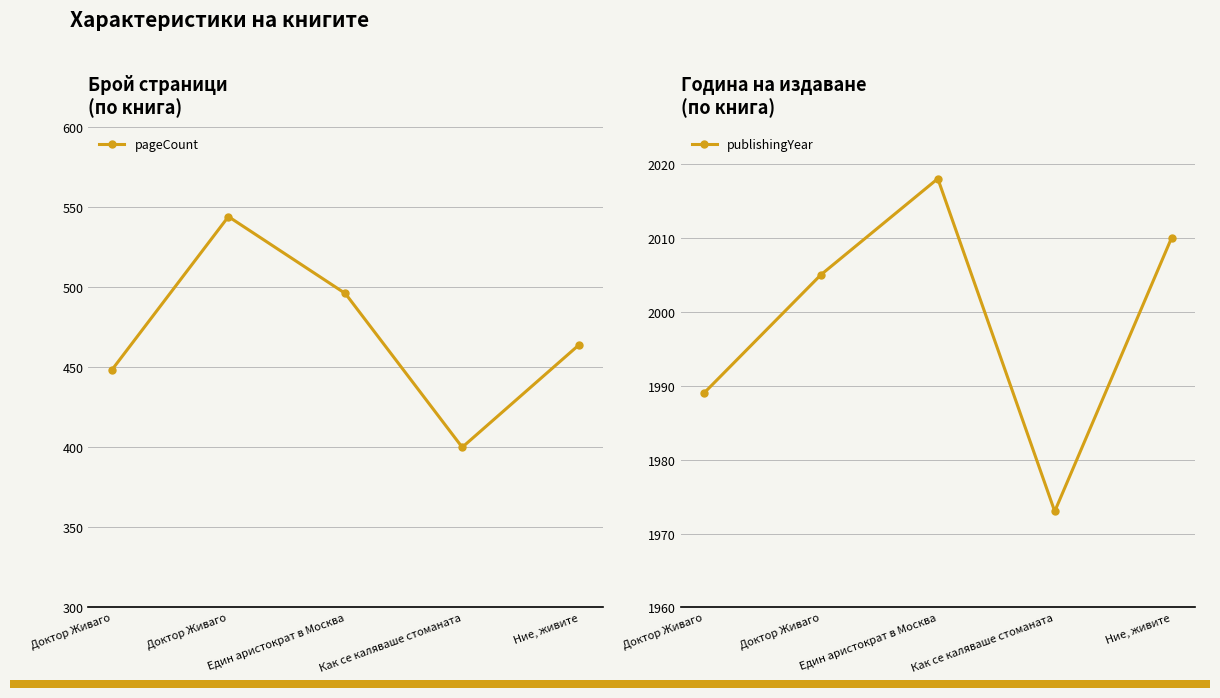

True or false: pageCount and publishingYear intersect in this chart.

False